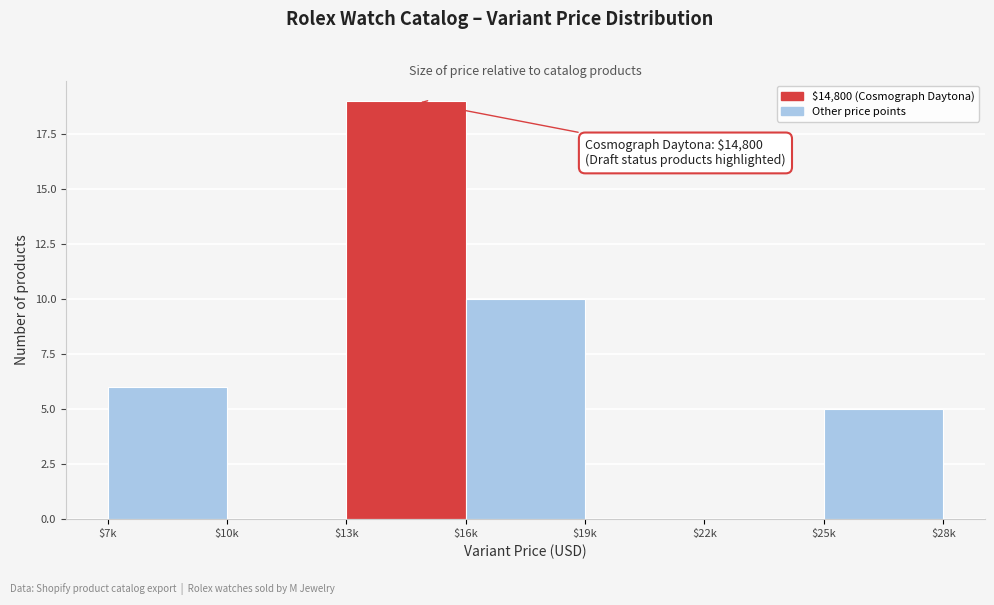

What is the sum of all values?

40